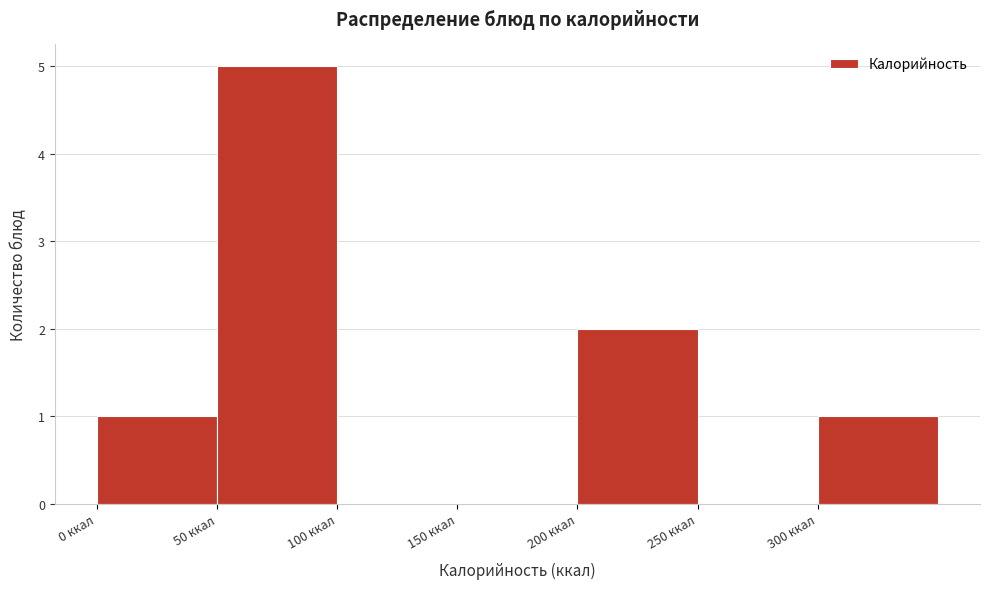

Over which range of the x-axis is the bar tallest?

50 to 100